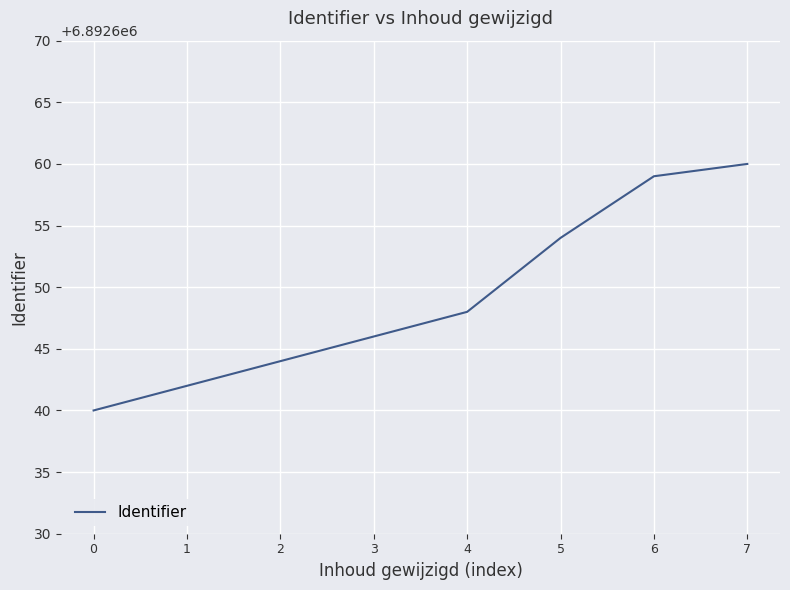

What is the difference between the maximum and minimum values?

20